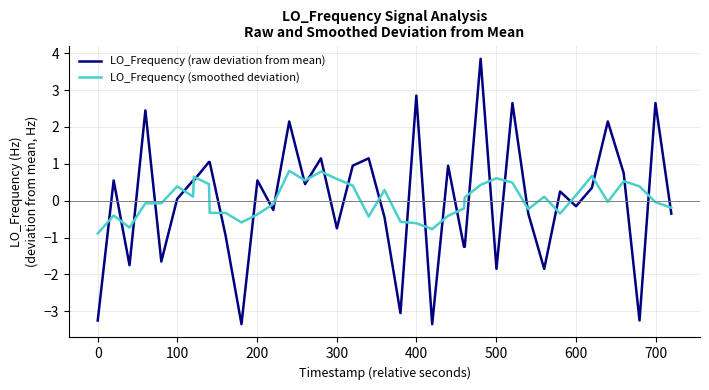

True or false: LO_Frequency (raw deviation from mean) and LO_Frequency (smoothed deviation) intersect in this chart.

True